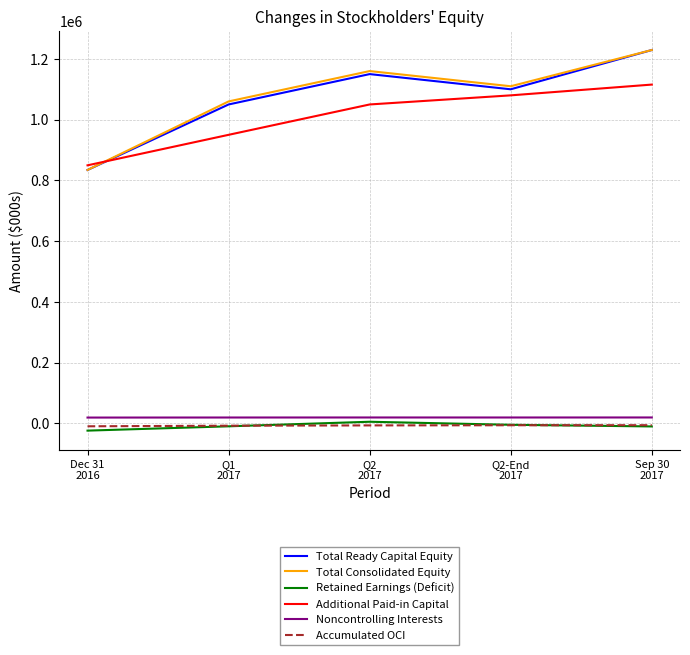

What are all the series names shown in the legend?

Total Ready Capital Equity, Total Consolidated Equity, Retained Earnings (Deficit), Additional Paid-in Capital, Noncontrolling Interests, Accumulated OCI